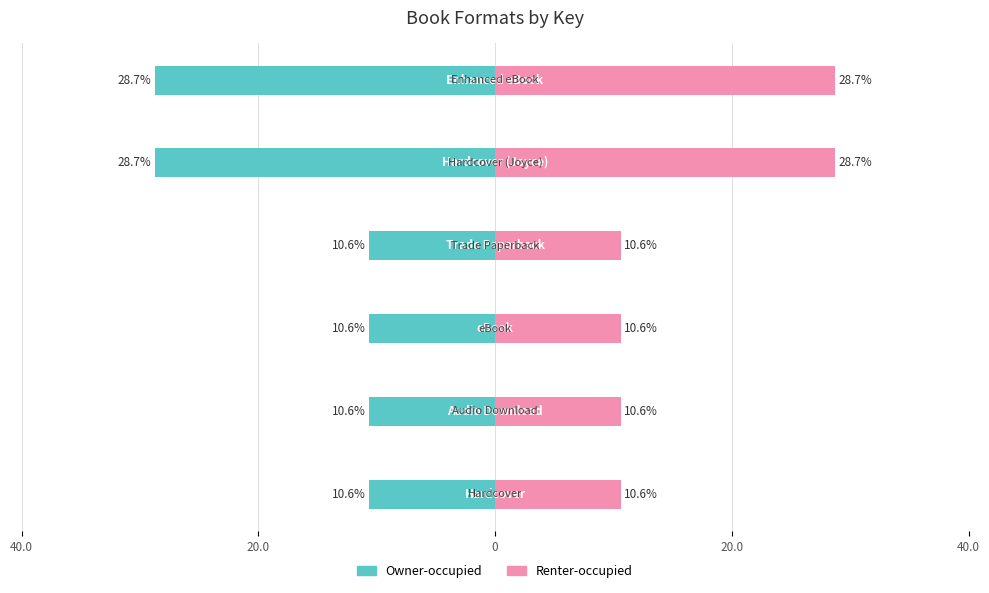

What is the sum of all Renter-occupied values?

100.0